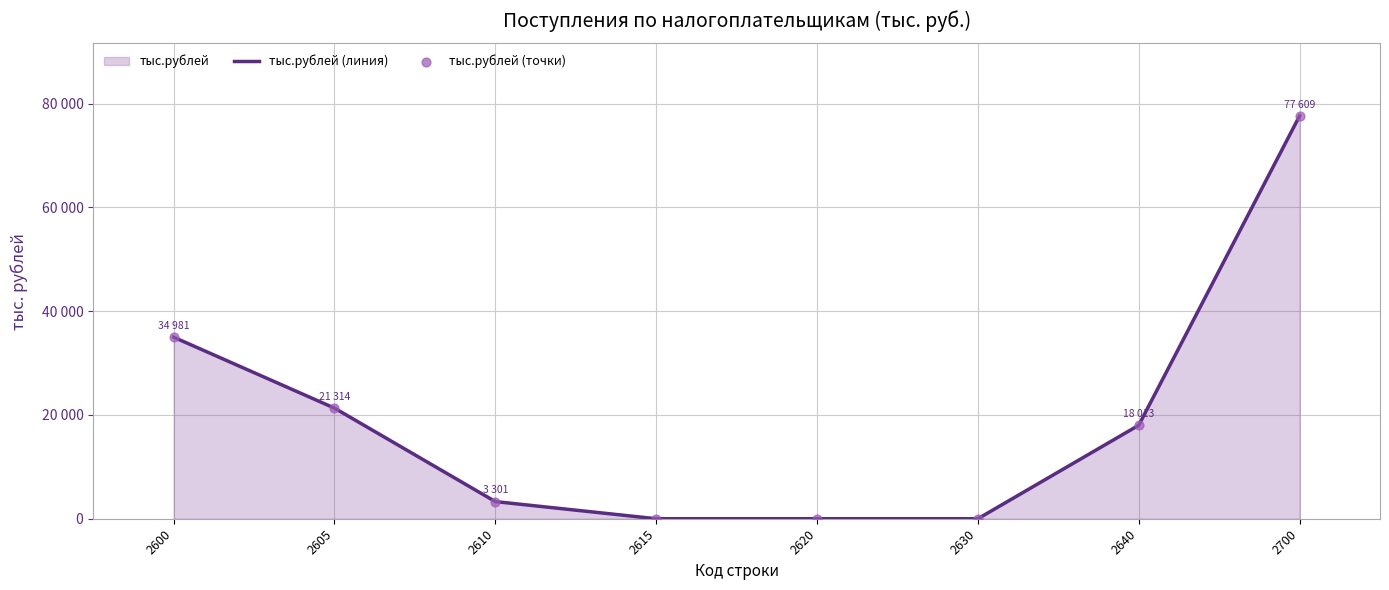

Is the value of тыс.рублей (точки) at 2615 greater than the value of тыс.рублей (линия) at 2610?

No